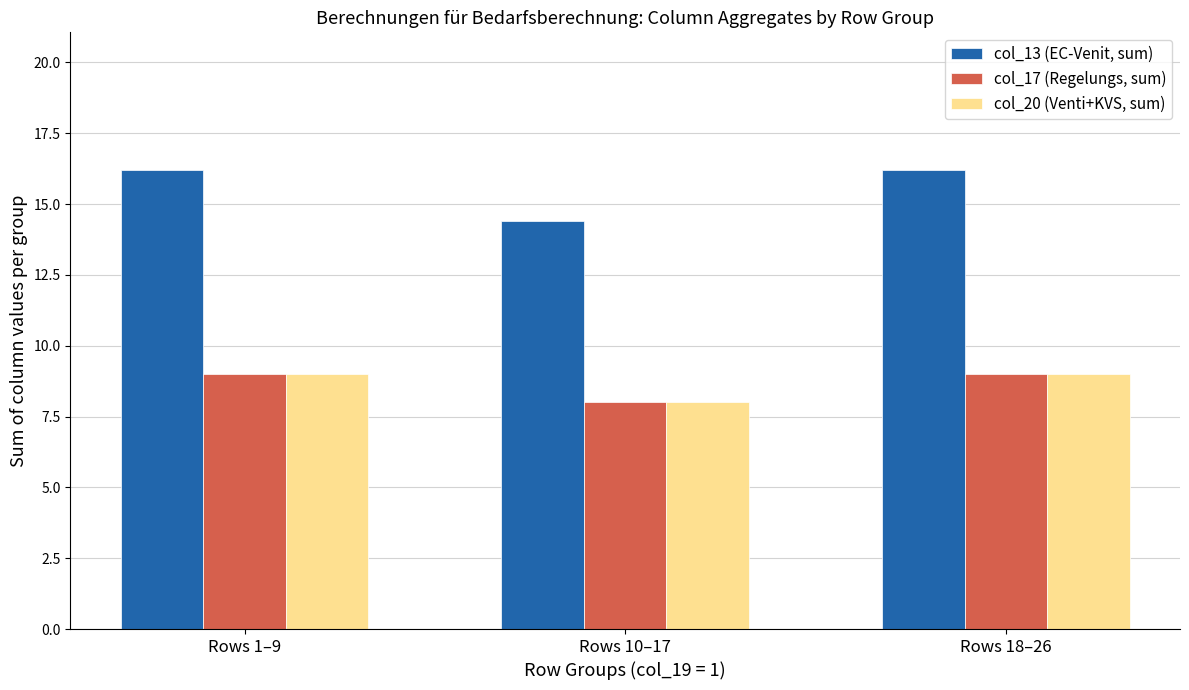

What is the label of the 3rd bar from the right?

Rows 1–9